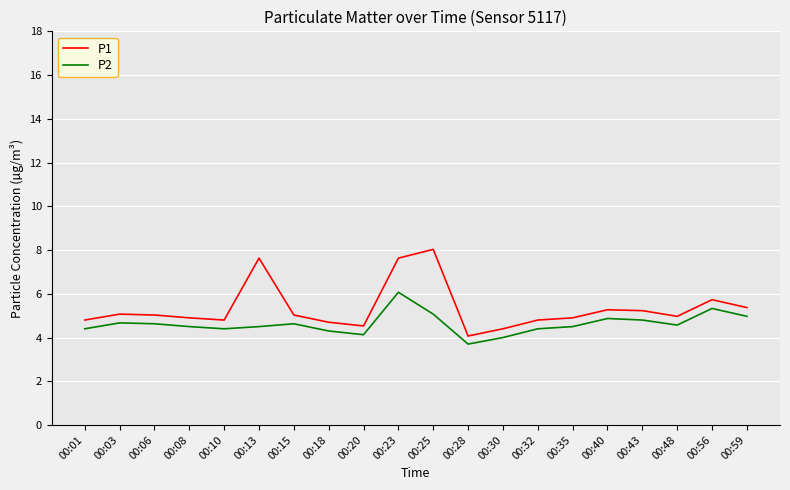

Does the chart have visible grid lines?

Yes